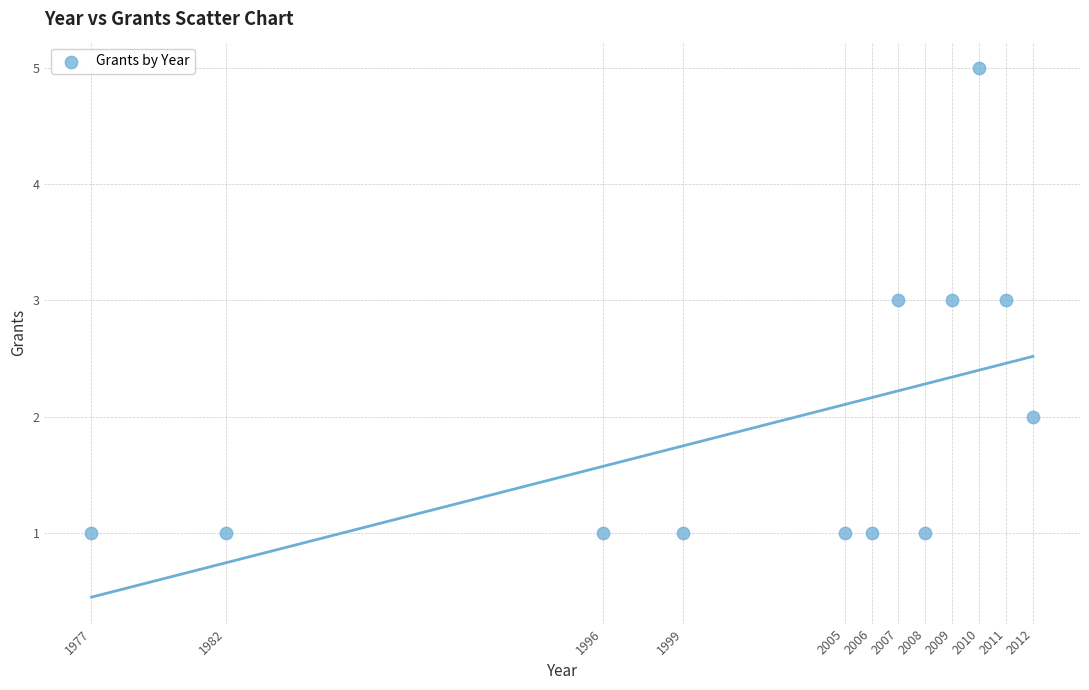

What is the average X value?

2002